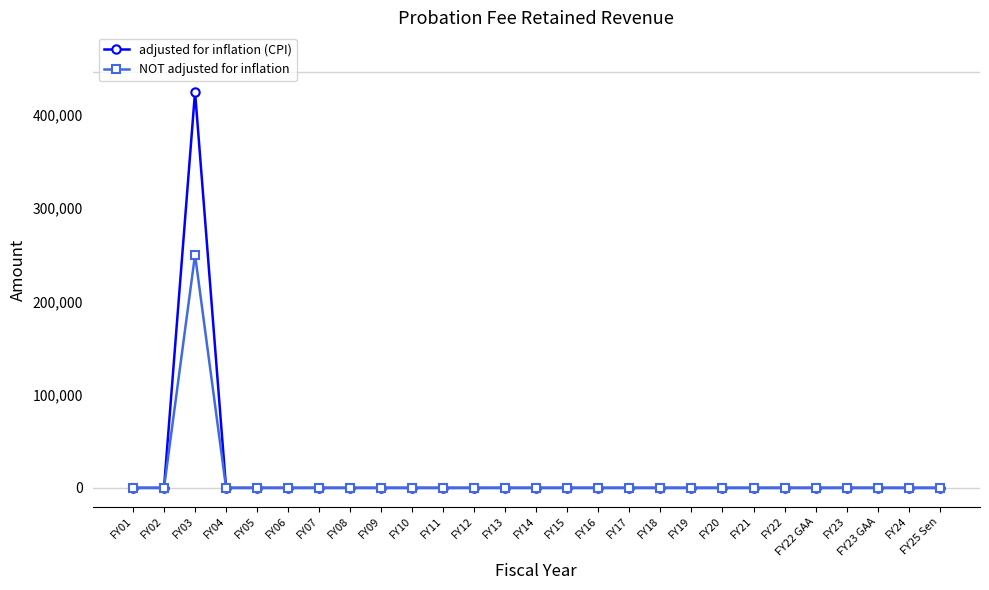

Which series has the widest spread of values?

adjusted for inflation (CPI)